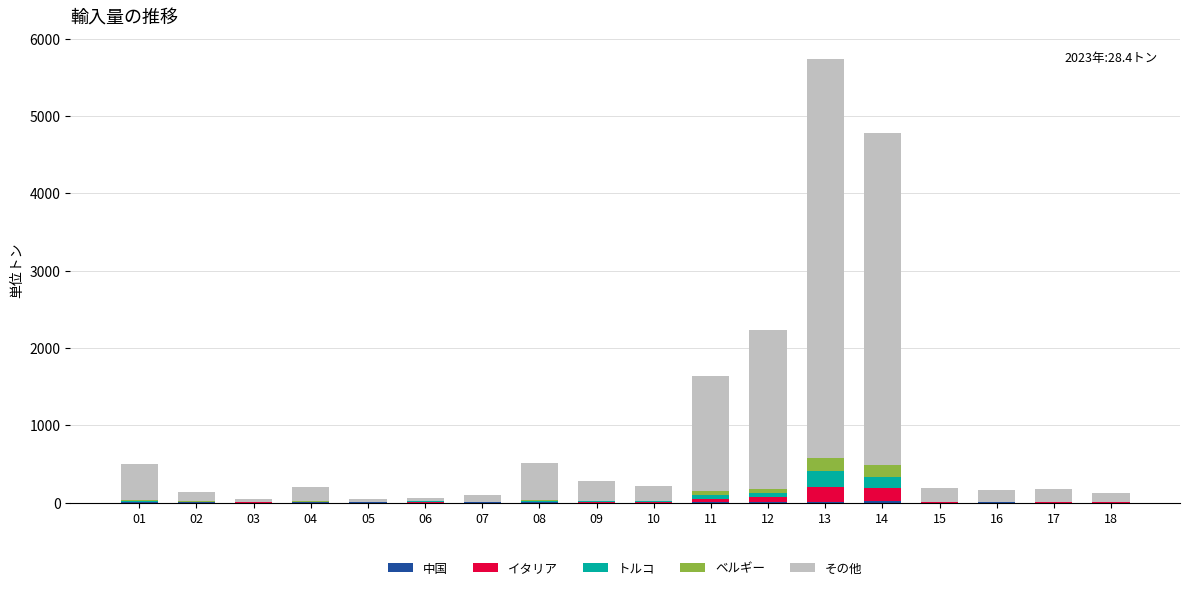

Are the bars horizontal?

No